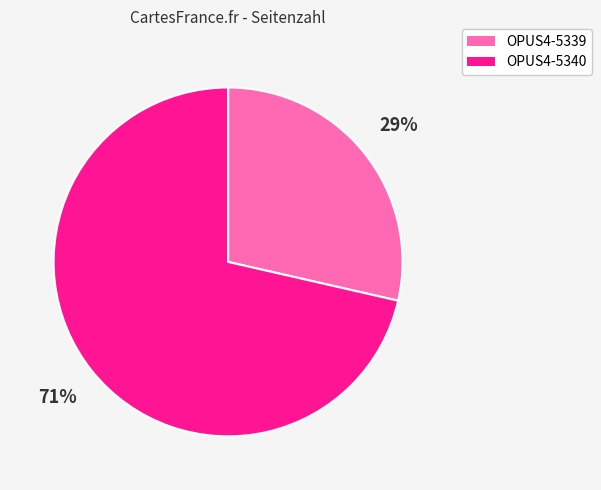

Which category has the biggest portion of the pie?

OPUS4-5340